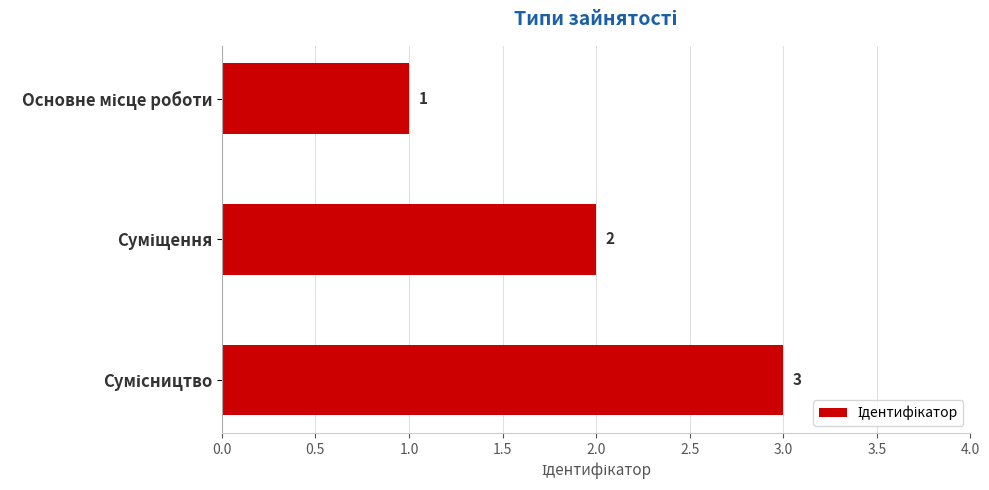

What is the maximum value shown in the chart?

3